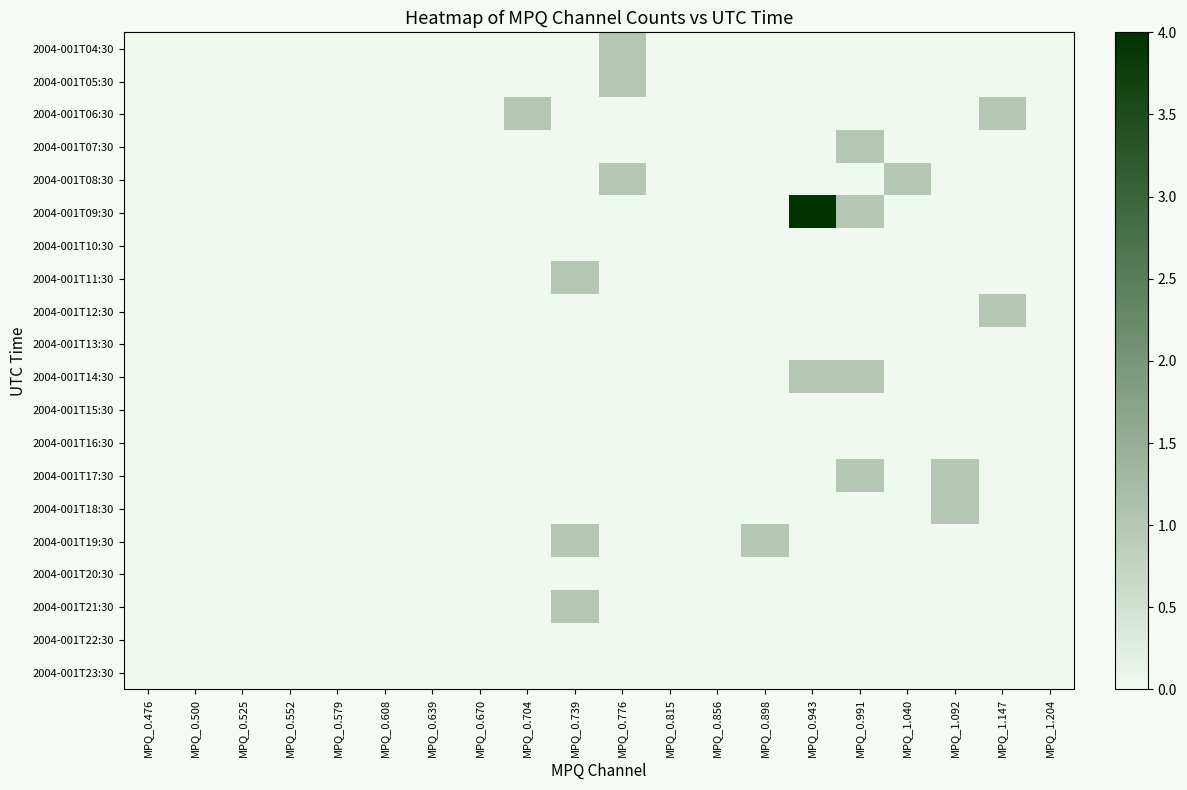

Which has a higher value, MPQ_0.608 or MPQ_0.525?

MPQ_0.608